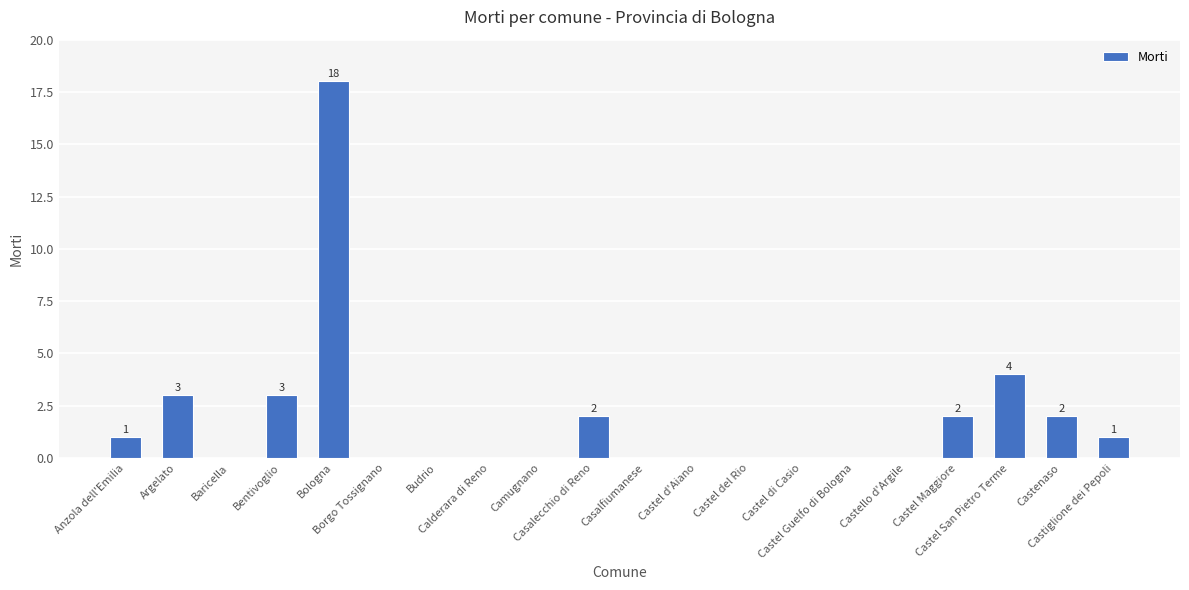

Are the bars horizontal?

No